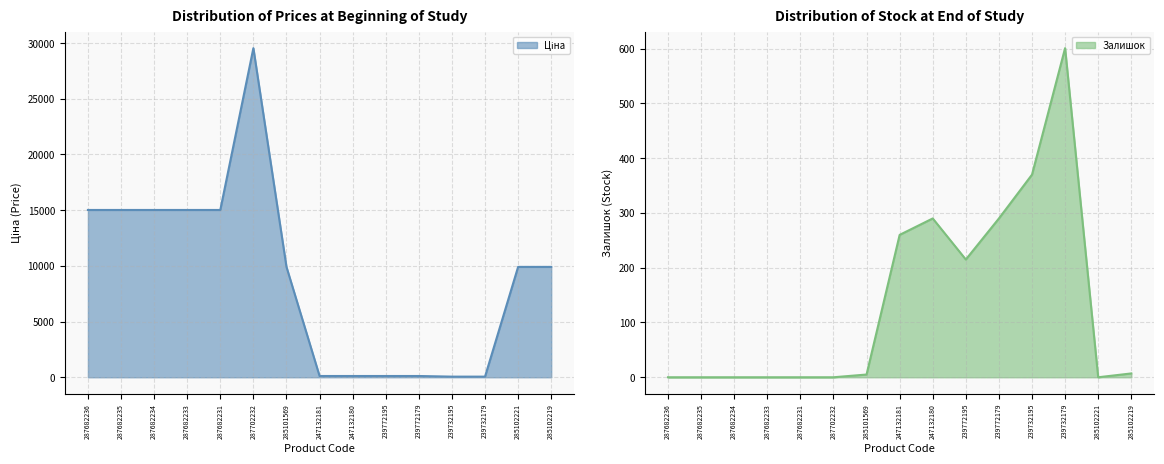

What is the difference between the highest and lowest values at 287682235?

15019.2